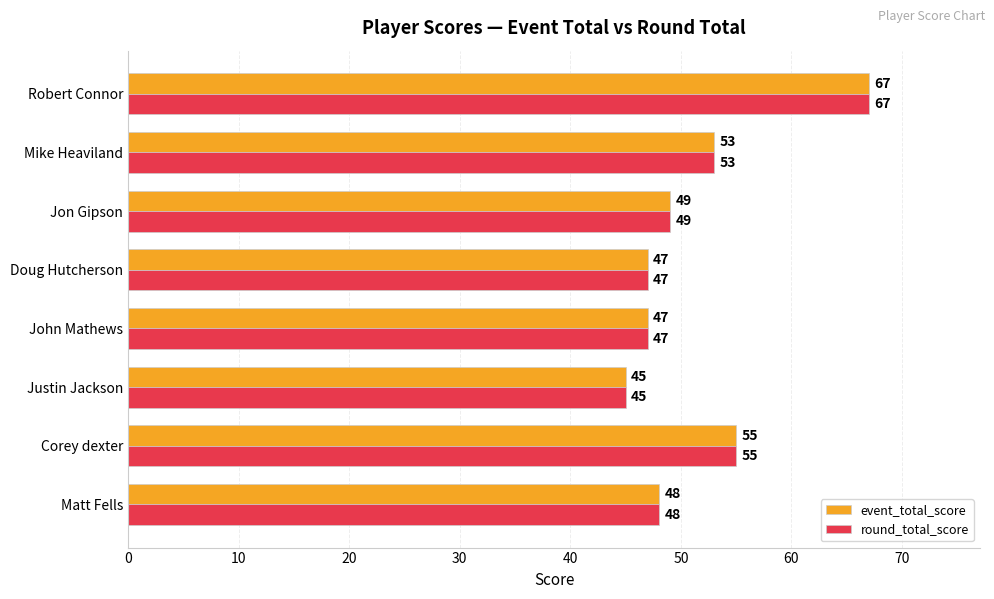

What is the difference between the round_total_score values at Corey dexter and Matt Fells?

7